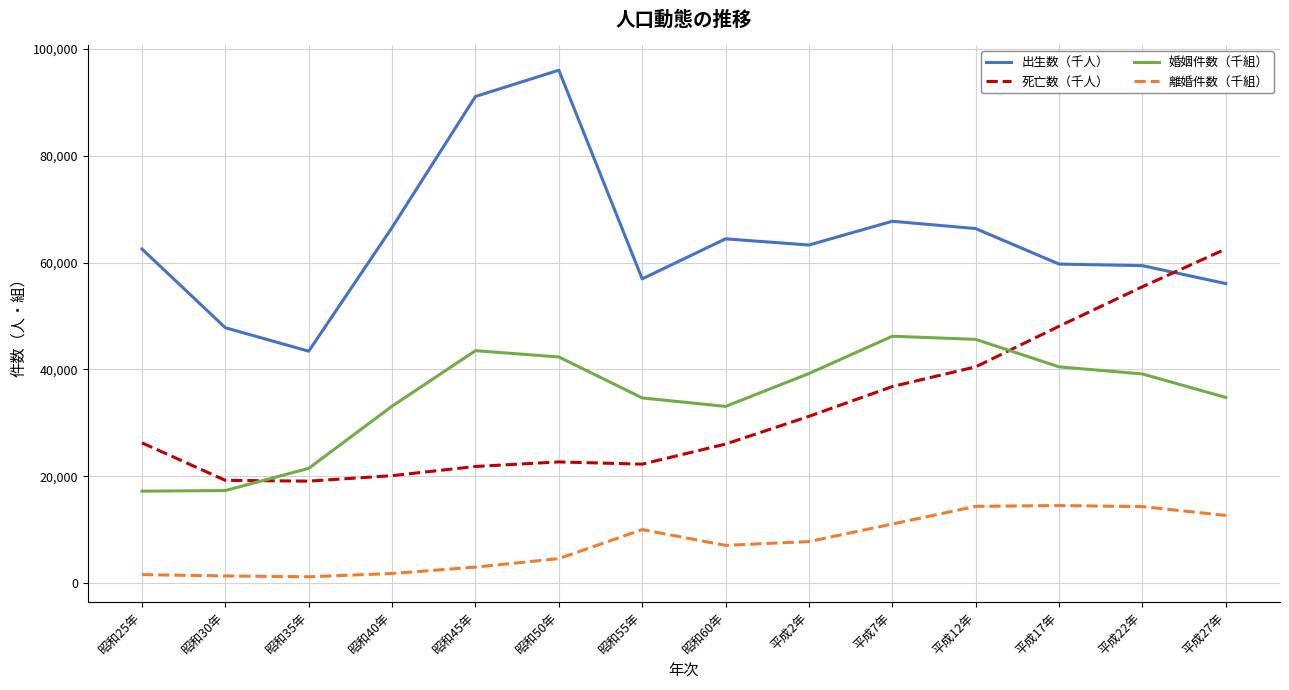

The value of 出生数（千人） at 昭和50年 is 135439. True or false?

False